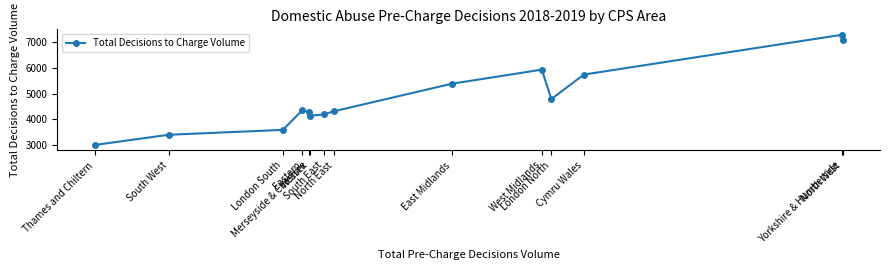

What is the maximum value shown in the chart?

7282